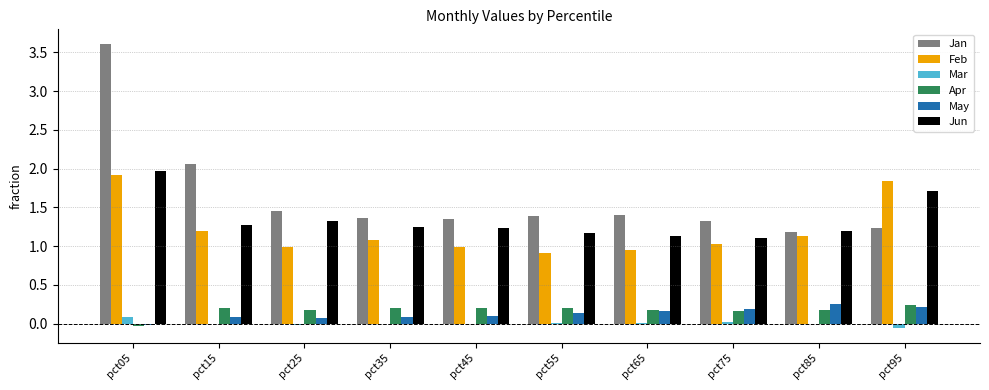

How many series are shown in this chart?

6